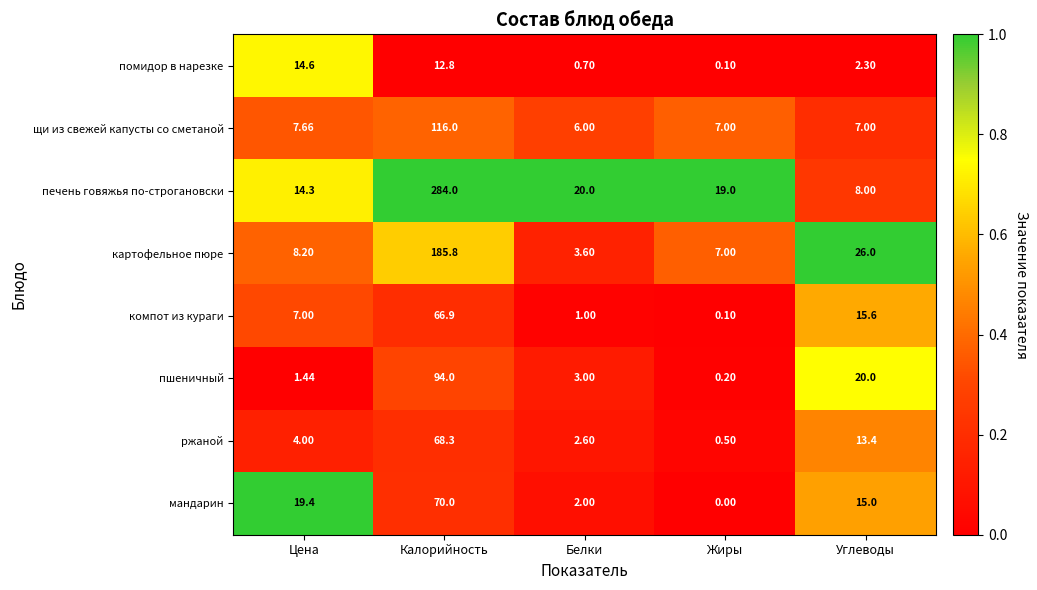

At which category does the chart reach its peak across all series?

Калорийность